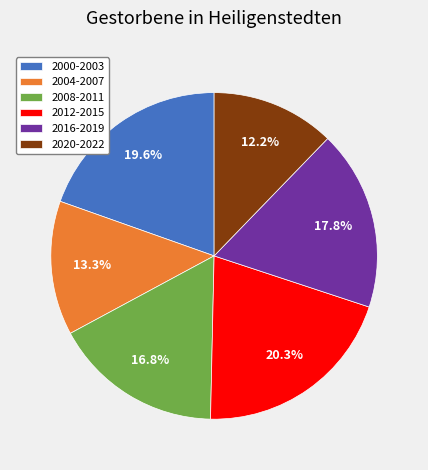

Count the number of slices in the pie.

6